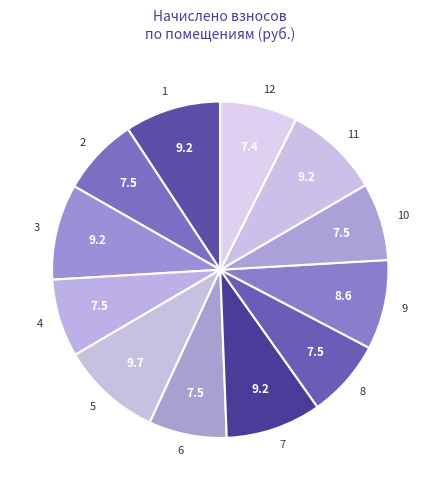

Do 10 and 4 together represent more than half of the pie?

No